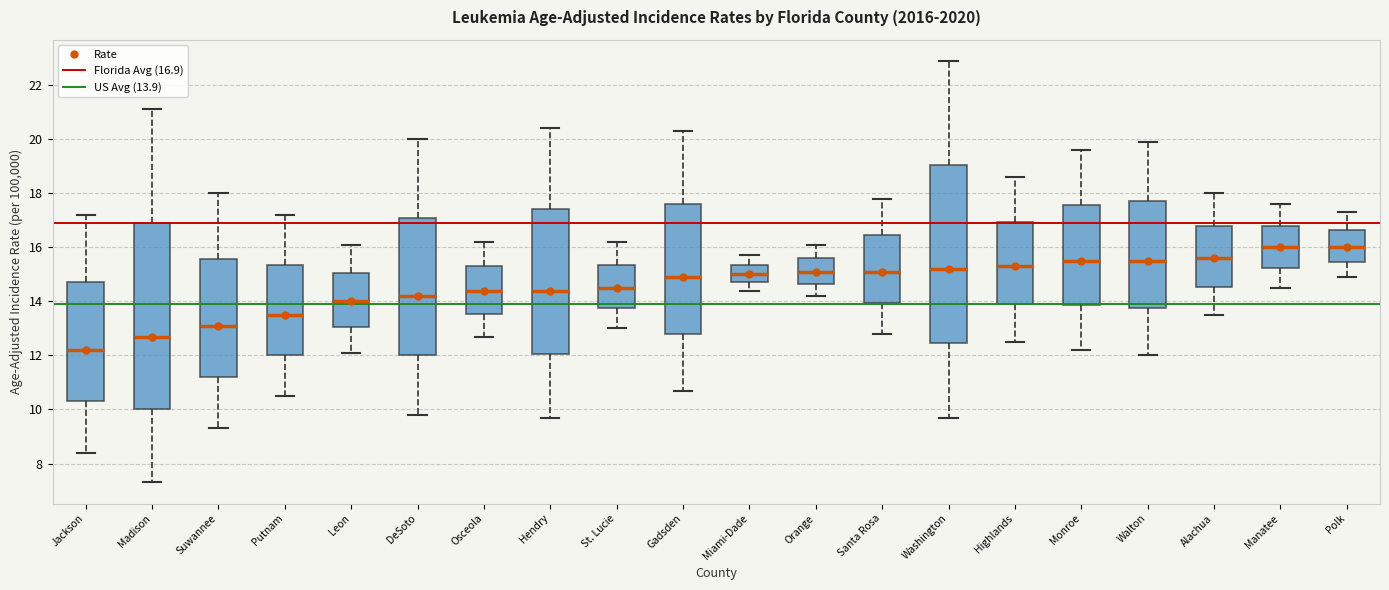

Which box has the lowest median line?

Jackson